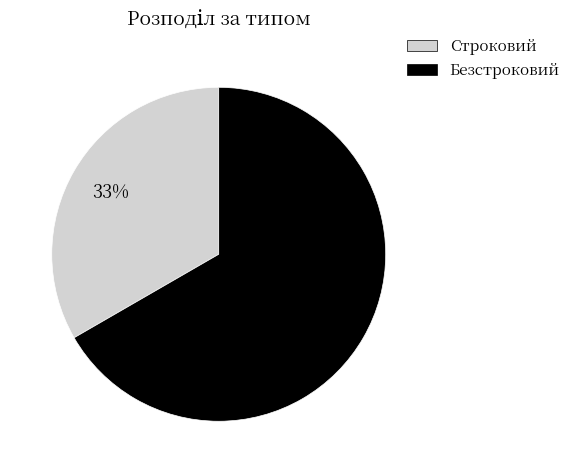

What is the ratio of the value at Безстроковий to the value at Строковий?

2.0